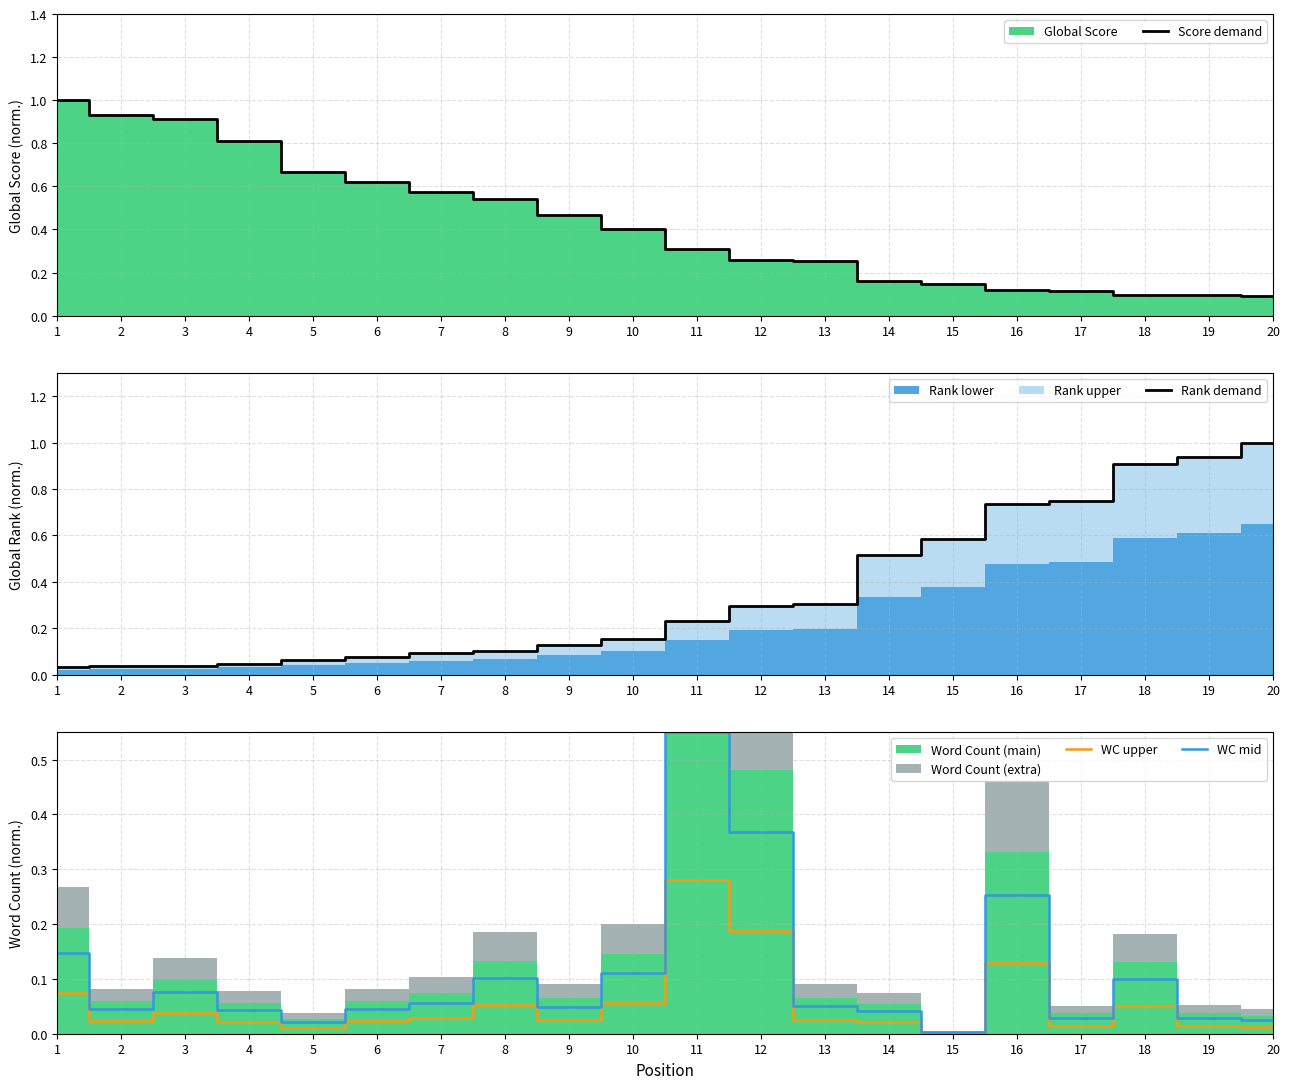

Where do WC upper and Score demand first cross each other?

15 and 16